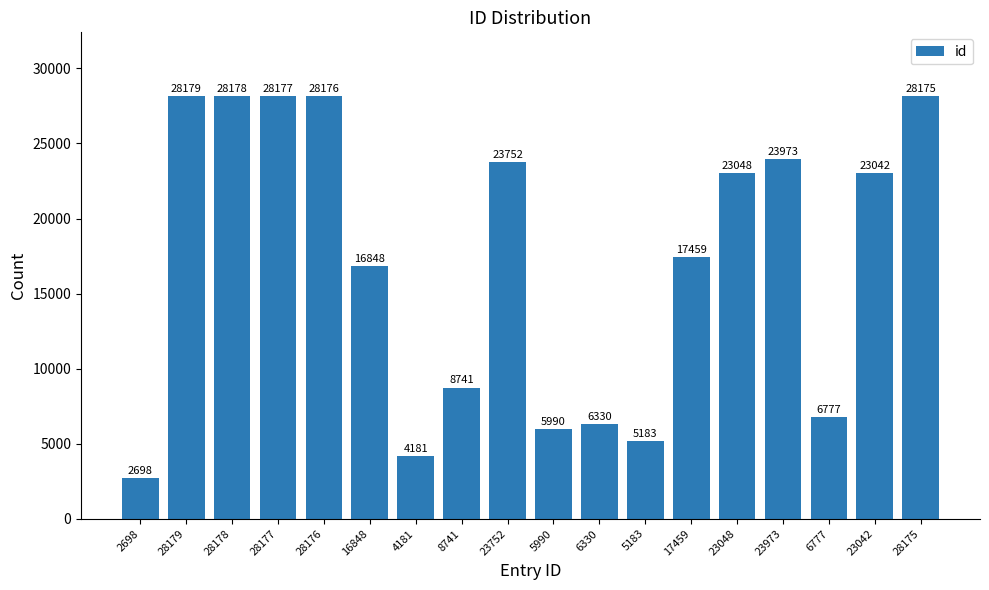

At which label does the data first exceed 23042?

28179